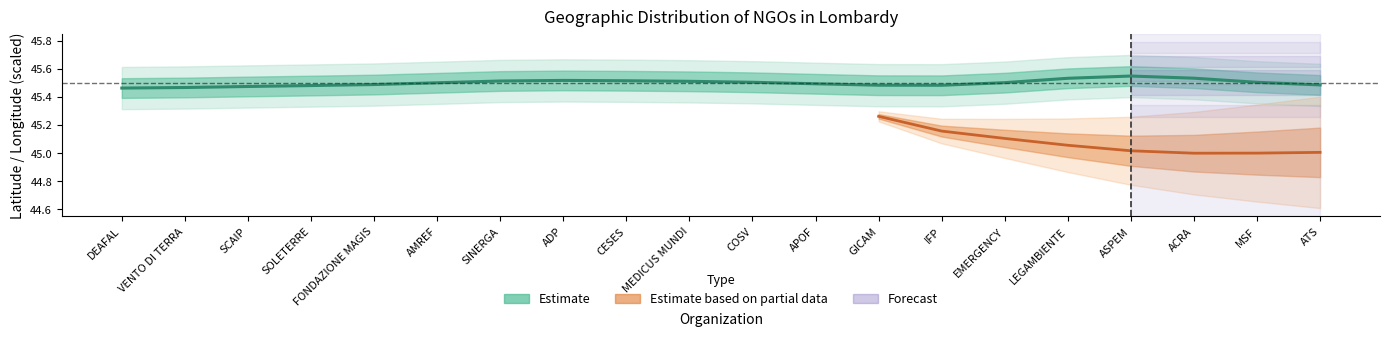

True or false: wgs84_x and wgs84_y intersect in this chart.

False